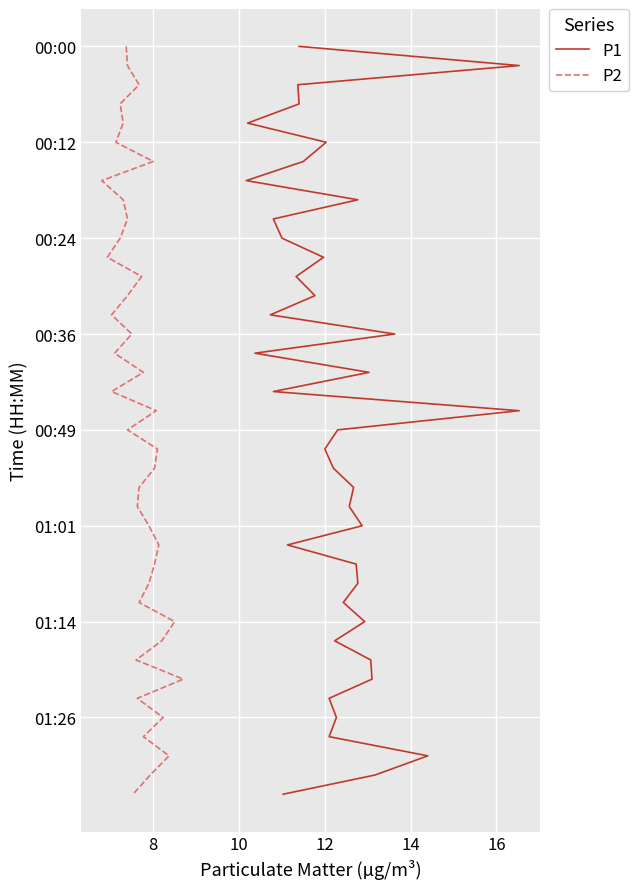

Which series has the largest total across all categories?

P1